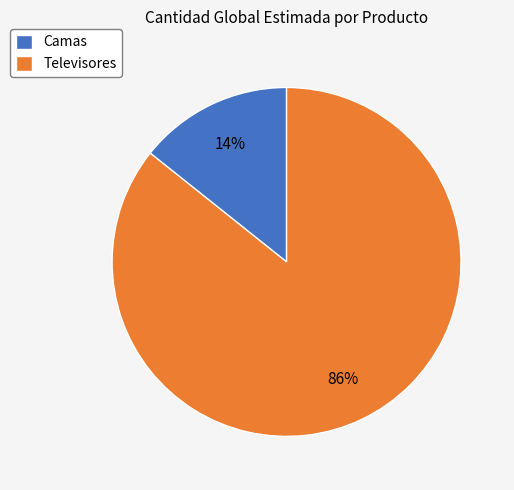

Is there a majority slice in this chart?

Yes